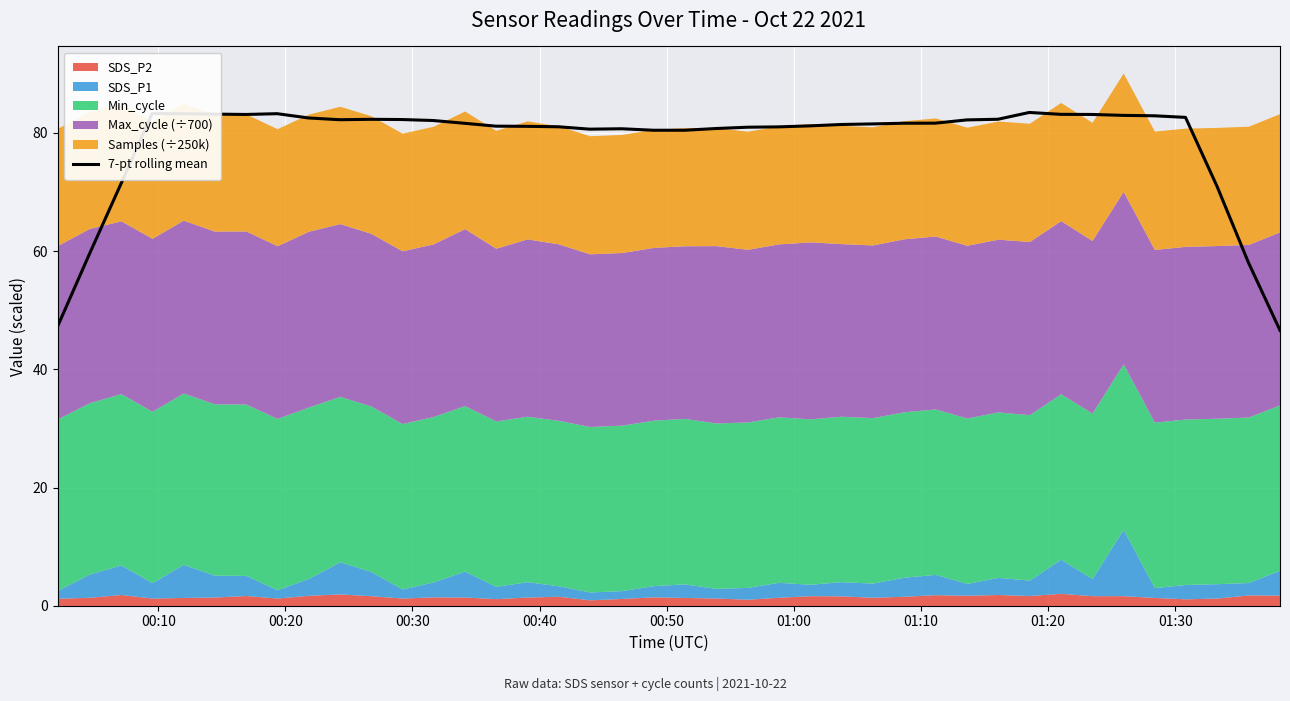

The value at 00:10 is 16.8. True or false?

False